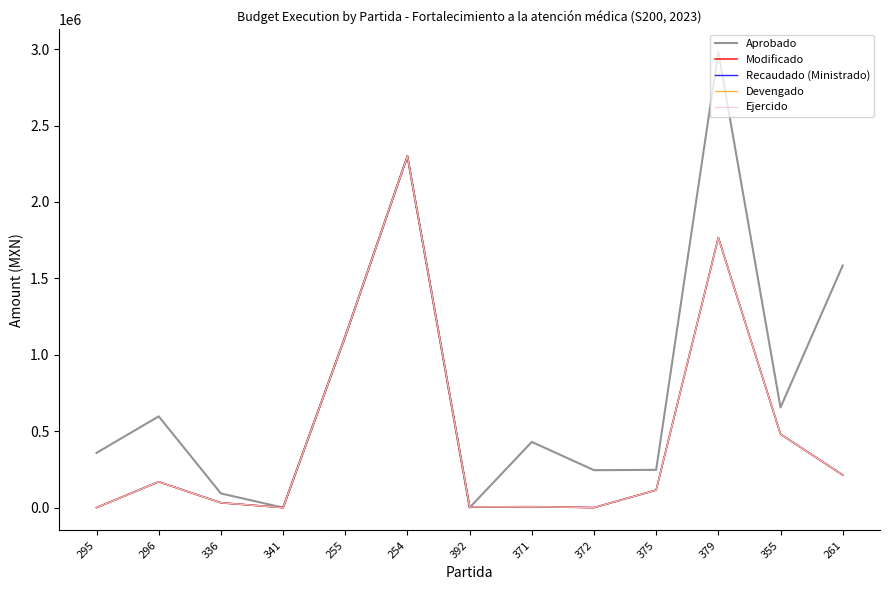

Does the chart have visible grid lines?

No